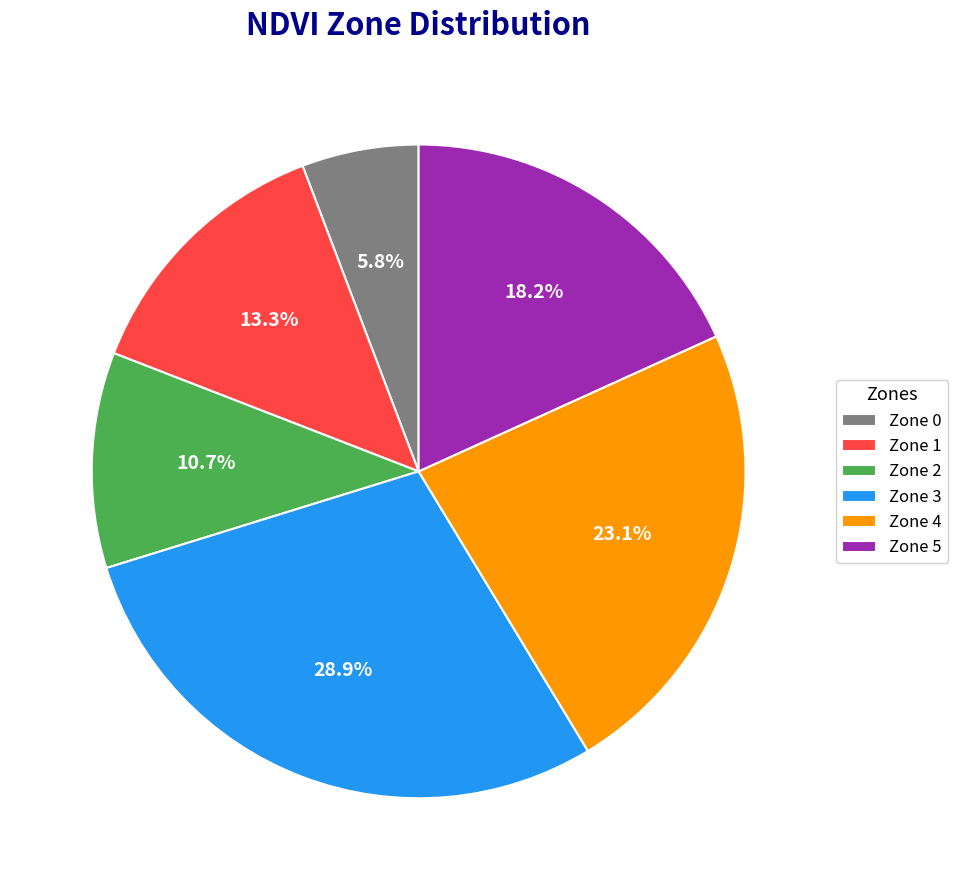

What percentage is NOT represented by Zone 5?

81.8%